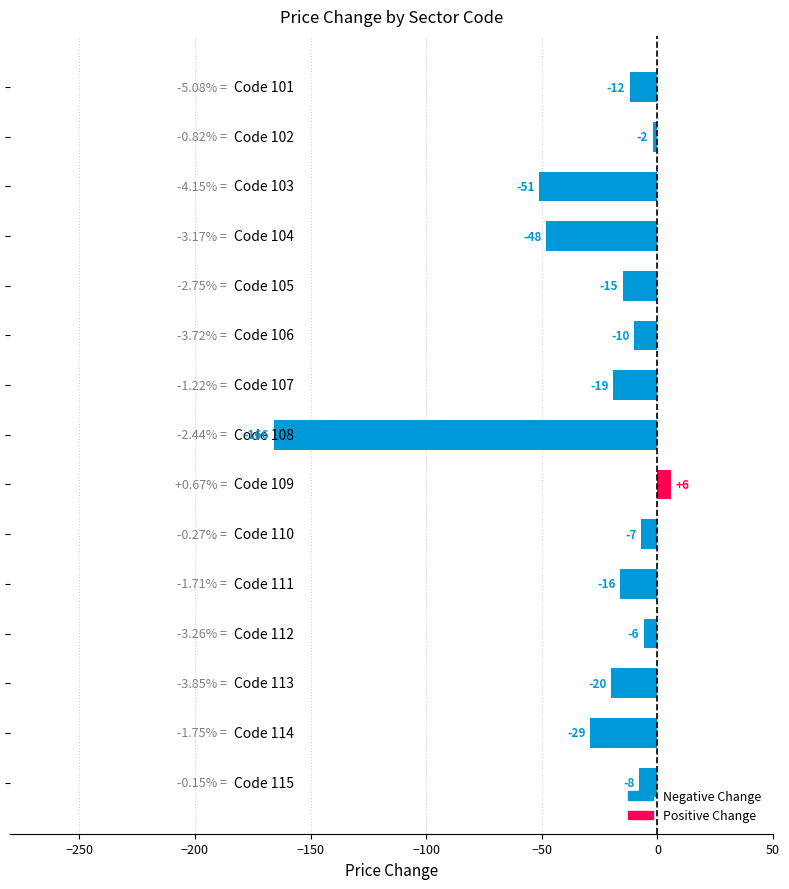

What is the sum of all values?

-403